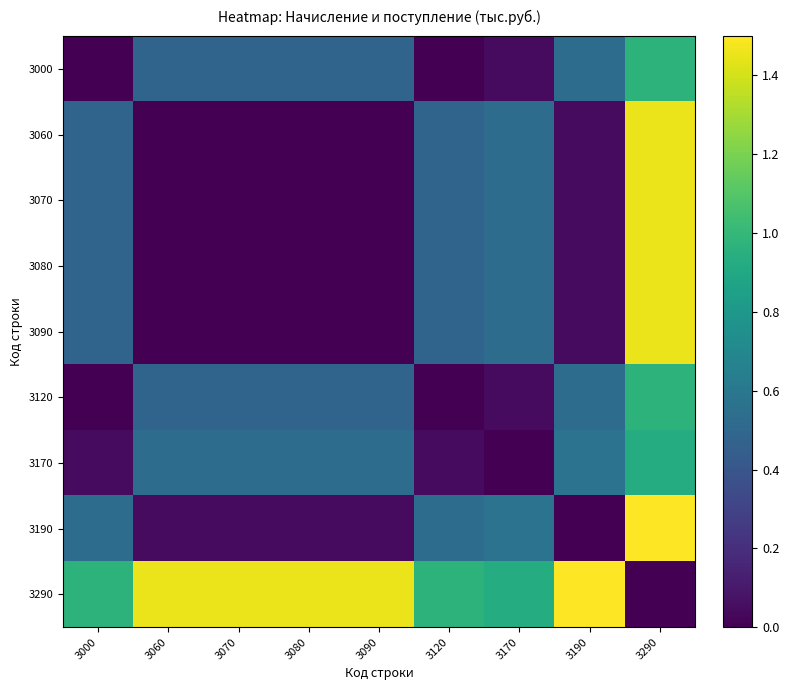

What is the total value across all series at 3000?

3.5